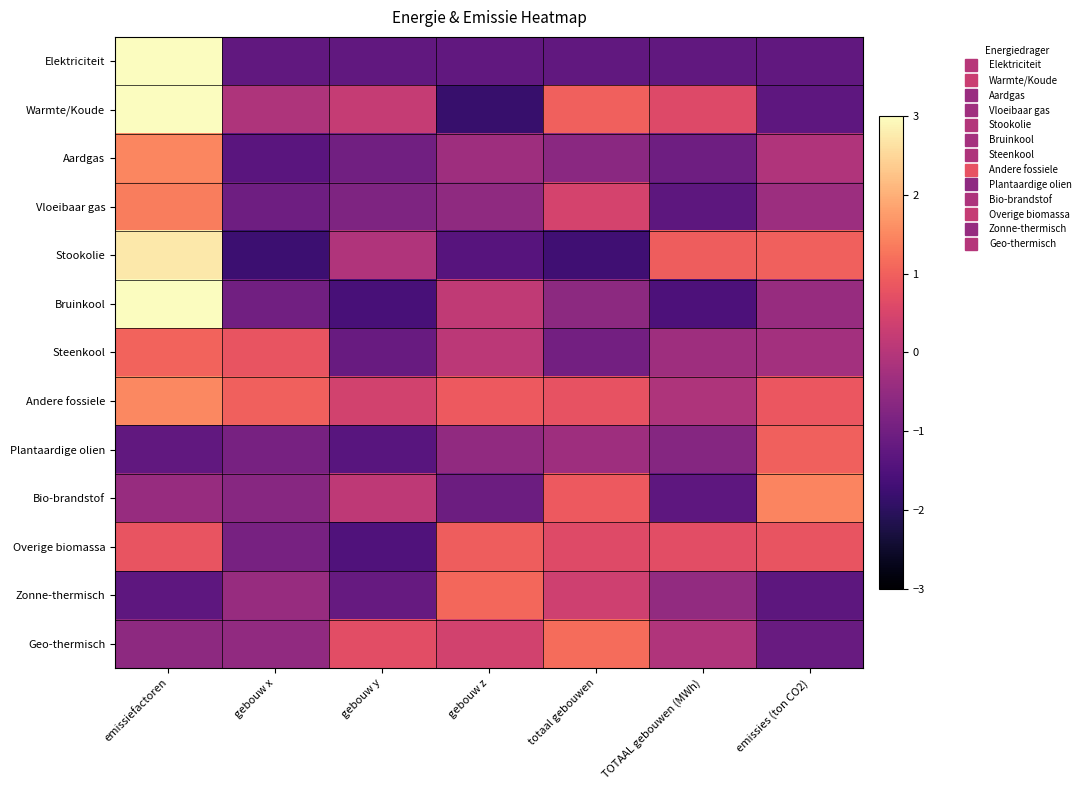

Reading left to right, transcribe all the data shown in this chart.

Elektriciteit: emissiefactoren=7.3	gebouw x=-1.2	gebouw y=-1.2	gebouw z=-1.2	totaal gebouwen=-1.2	TOTAAL gebouwen (MWh)=-1.2	emissies (ton CO2)=-1.2
Warmte/Koude: emissiefactoren=3.5	gebouw x=-0.1	gebouw y=0.2	gebouw z=-1.8	totaal gebouwen=1.0	TOTAAL gebouwen (MWh)=0.6	emissies (ton CO2)=-1.3
Aardgas: emissiefactoren=1.5	gebouw x=-1.4	gebouw y=-1.0	gebouw z=-0.3	totaal gebouwen=-0.6	TOTAAL gebouwen (MWh)=-1.0	emissies (ton CO2)=-0.1
Vloeibaar gas: emissiefactoren=1.4	gebouw x=-1.0	gebouw y=-0.8	gebouw z=-0.5	totaal gebouwen=0.4	TOTAAL gebouwen (MWh)=-1.3	emissies (ton CO2)=-0.4
Stookolie: emissiefactoren=2.7	gebouw x=-1.8	gebouw y=-0.1	gebouw z=-1.4	totaal gebouwen=-1.7	TOTAAL gebouwen (MWh)=0.9	emissies (ton CO2)=1.0
Bruinkool: emissiefactoren=3.4	gebouw x=-1.0	gebouw y=-1.6	gebouw z=0.1	totaal gebouwen=-0.6	TOTAAL gebouwen (MWh)=-1.5	emissies (ton CO2)=-0.4
Steenkool: emissiefactoren=1.1	gebouw x=0.8	gebouw y=-1.1	gebouw z=0.1	totaal gebouwen=-1.0	TOTAAL gebouwen (MWh)=-0.3	emissies (ton CO2)=-0.3
Andere fossiele: emissiefactoren=1.5	gebouw x=1.0	gebouw y=0.4	gebouw z=0.9	totaal gebouwen=0.8	TOTAAL gebouwen (MWh)=-0.1	emissies (ton CO2)=0.9
Plantaardige olien: emissiefactoren=-1.2	gebouw x=-0.9	gebouw y=-1.4	gebouw z=-0.5	totaal gebouwen=-0.3	TOTAAL gebouwen (MWh)=-0.7	emissies (ton CO2)=1.0
Bio-brandstof: emissiefactoren=-0.4	gebouw x=-0.7	gebouw y=0.1	gebouw z=-1.1	totaal gebouwen=0.9	TOTAAL gebouwen (MWh)=-1.3	emissies (ton CO2)=1.5
Overige biomassa: emissiefactoren=0.8	gebouw x=-0.9	gebouw y=-1.5	gebouw z=0.9	totaal gebouwen=0.6	TOTAAL gebouwen (MWh)=0.7	emissies (ton CO2)=0.8
Zonne-thermisch: emissiefactoren=-1.3	gebouw x=-0.4	gebouw y=-1.2	gebouw z=1.1	totaal gebouwen=0.4	TOTAAL gebouwen (MWh)=-0.5	emissies (ton CO2)=-1.3
Geo-thermisch: emissiefactoren=-0.6	gebouw x=-0.5	gebouw y=0.7	gebouw z=0.4	totaal gebouwen=1.2	TOTAAL gebouwen (MWh)=-0.1	emissies (ton CO2)=-1.1